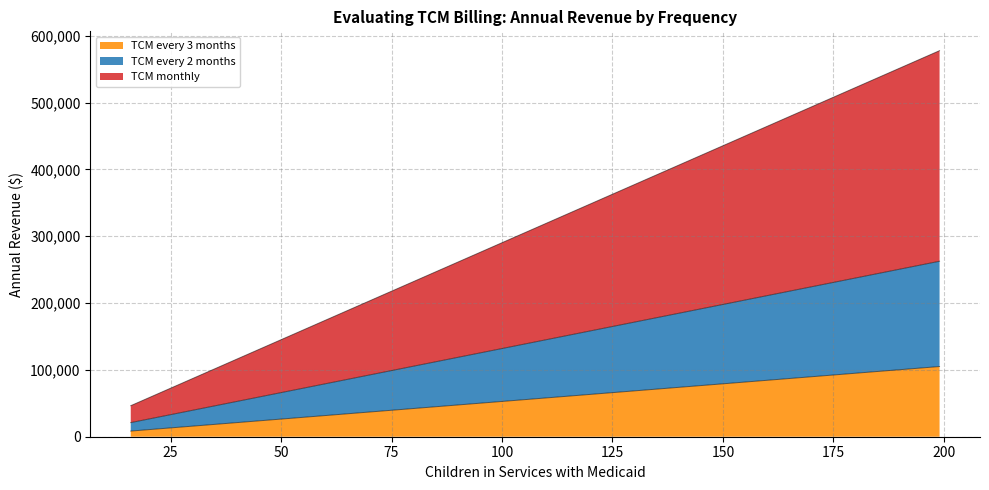

What is the difference between the highest and lowest values at 111?

263736